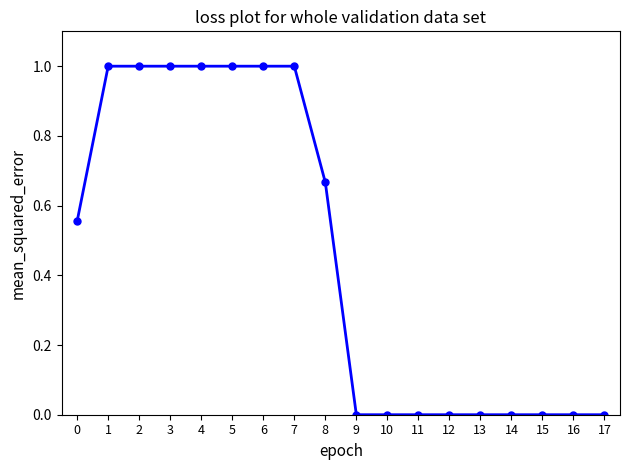

What is the value of the 7th point from the left?

1.0